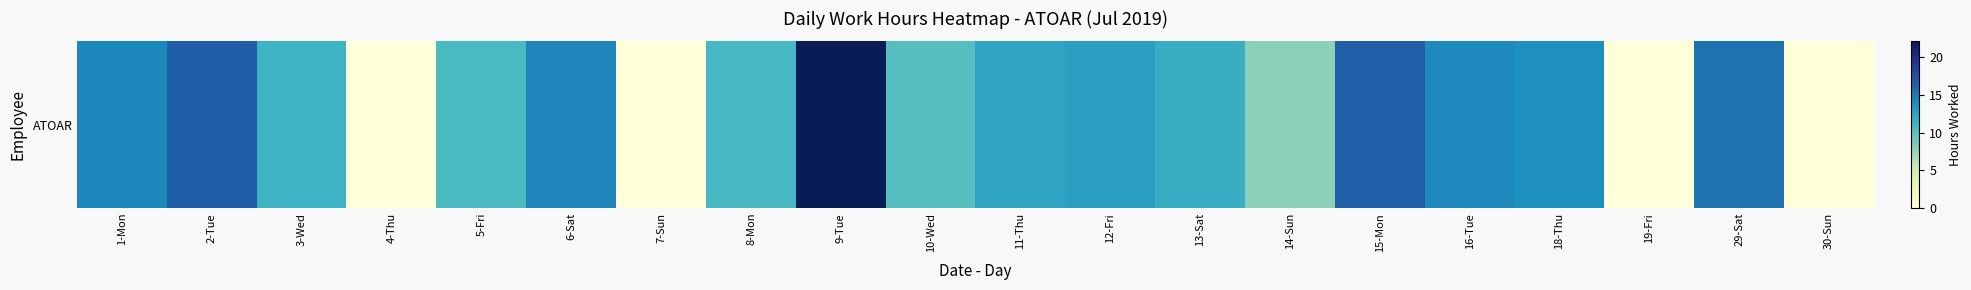

What is the sum of the values at 29-Sat and 8-Mon?

26.1